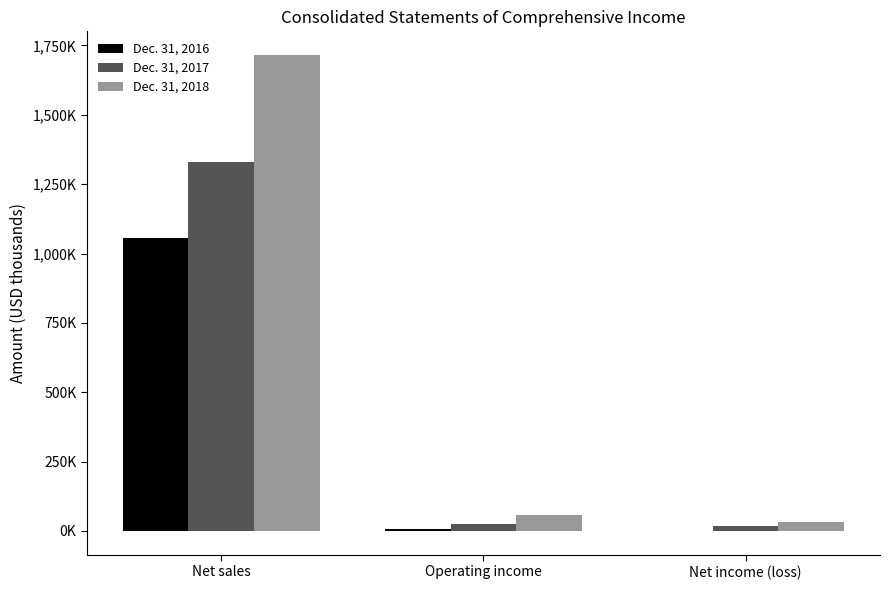

Reading right to left, what are all the values shown in this chart?

Dec. 31, 2016: Net income (loss)=-1078	Operating income=5748	Net sales=1055116
Dec. 31, 2017: Net income (loss)=18963	Operating income=23986	Net sales=1330696
Dec. 31, 2018: Net income (loss)=33759	Operating income=57052	Net sales=1715081